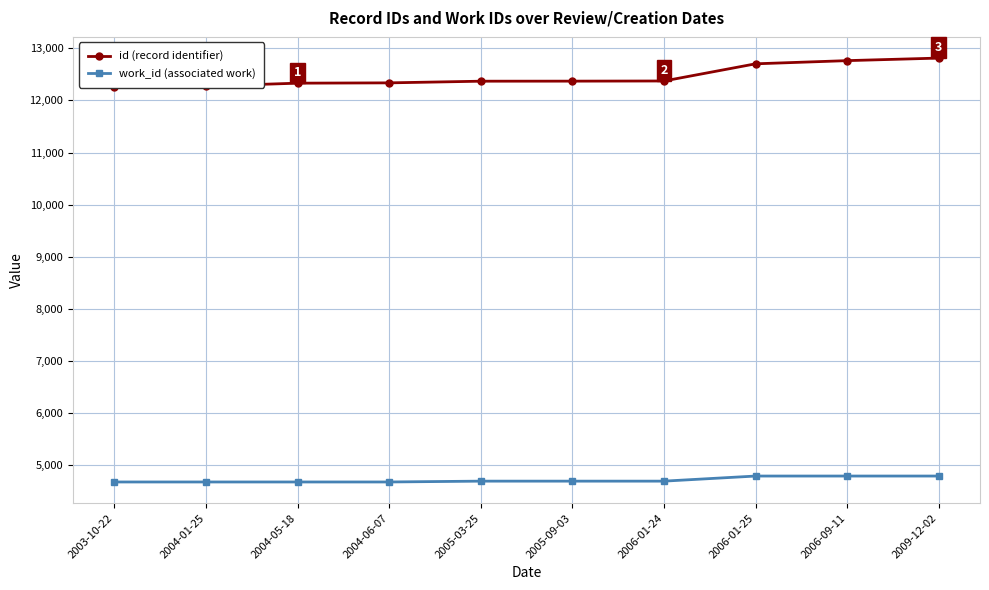

Which category has the lowest value across all series?

2003-10-22